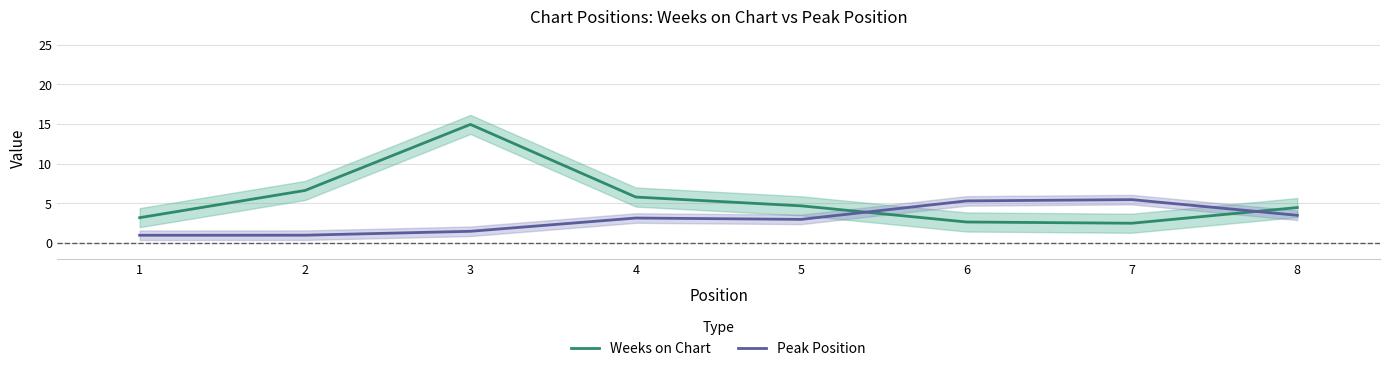

Which series has the largest total across all categories?

Weeks on Chart